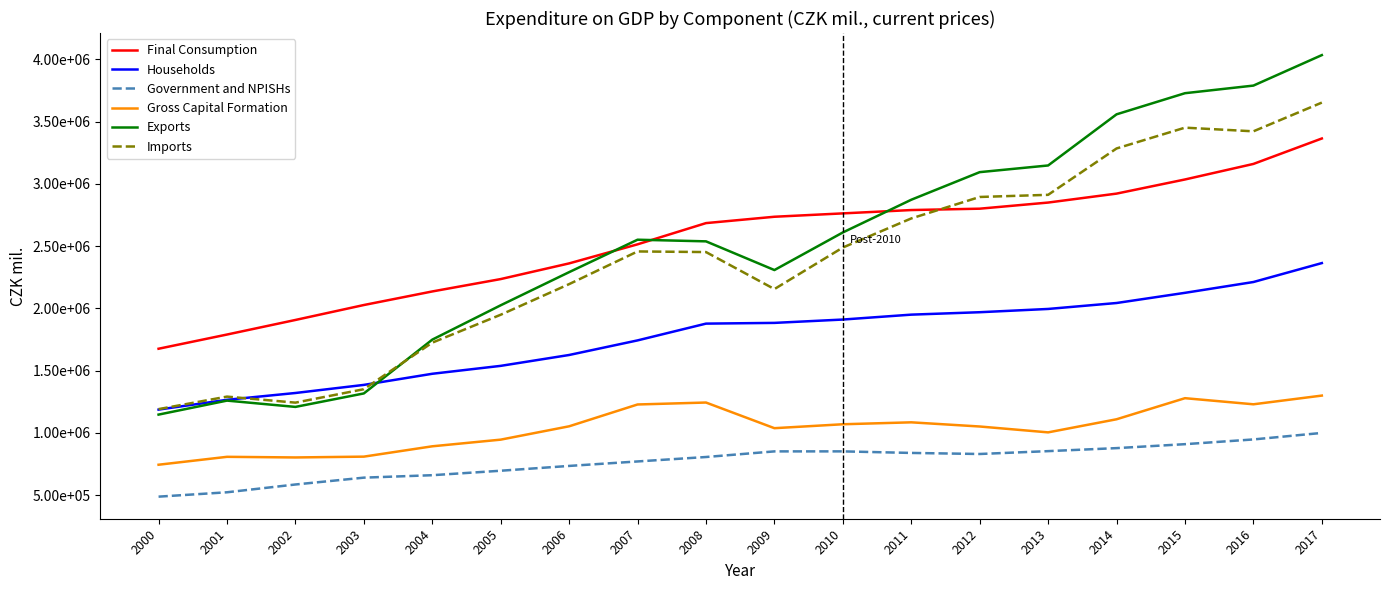

What is the total value across all series at 2016?

14764597